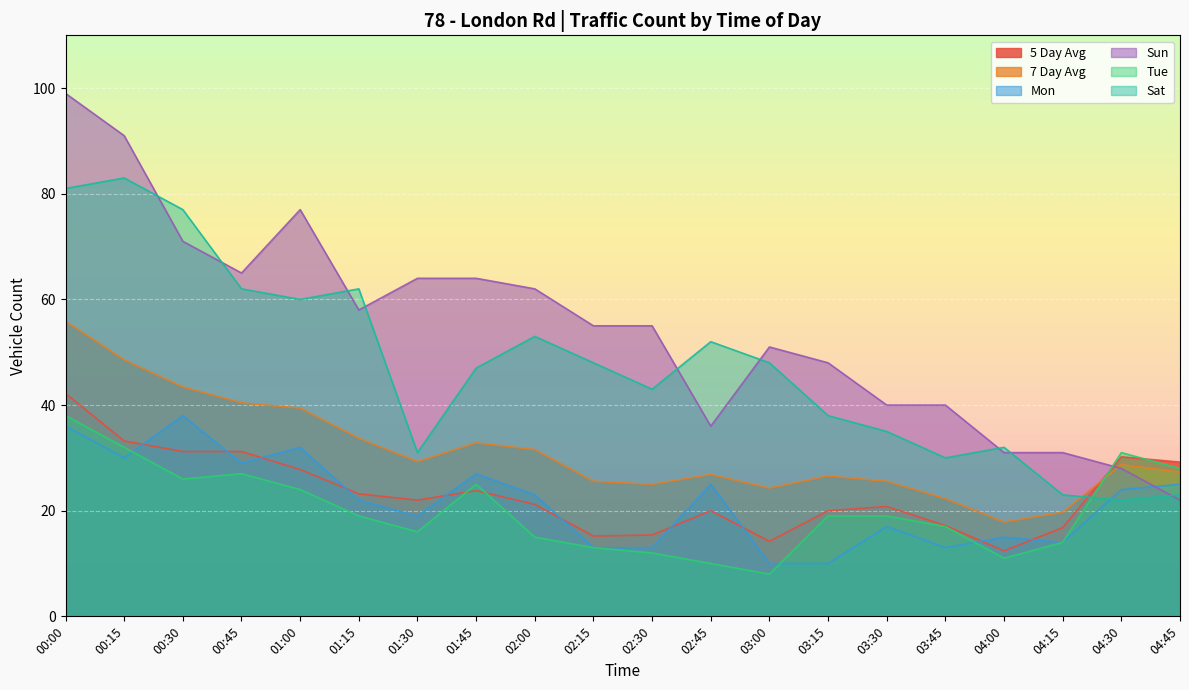

What is the difference between the highest and lowest values at 04:15?

17.0